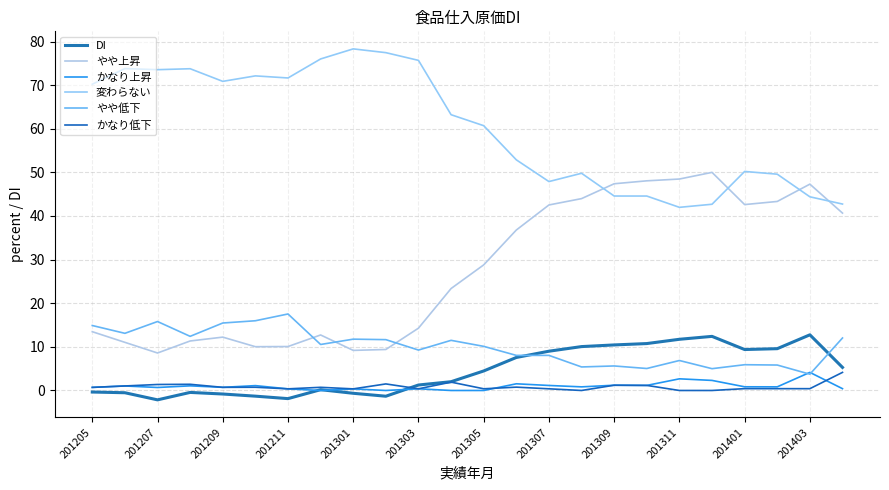

True or false: 変わらない and DI cross at least once.

False